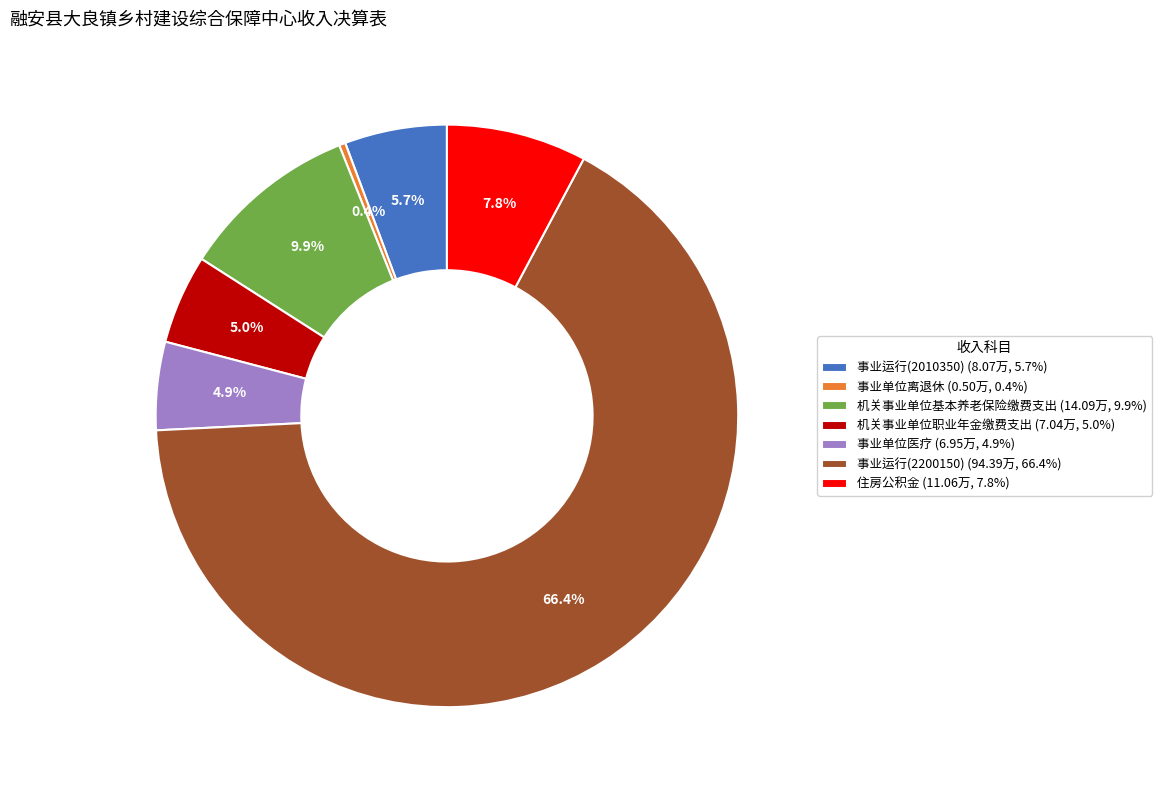

To the nearest percent, what percentage of the pie is 机关事业单位基本养老保险缴费支出?

10%